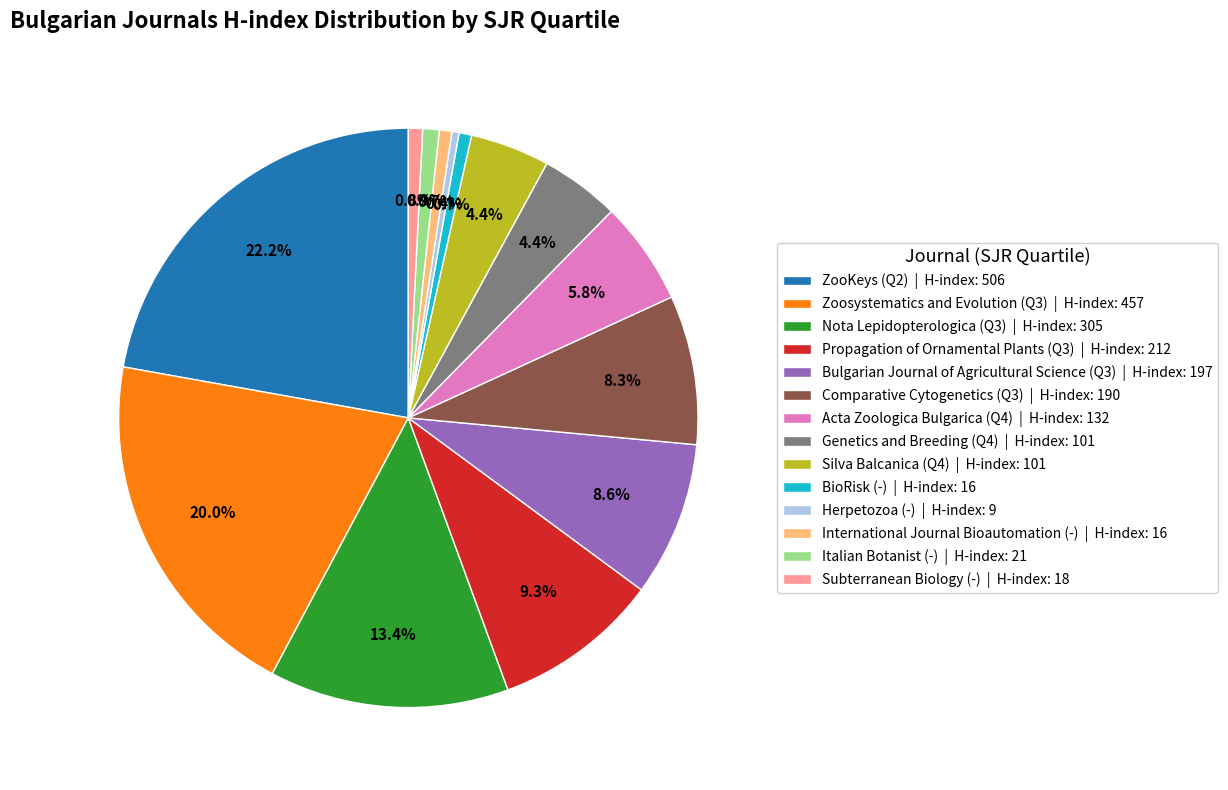

Does Herpetozoa (-) represent more than half of the total?

No